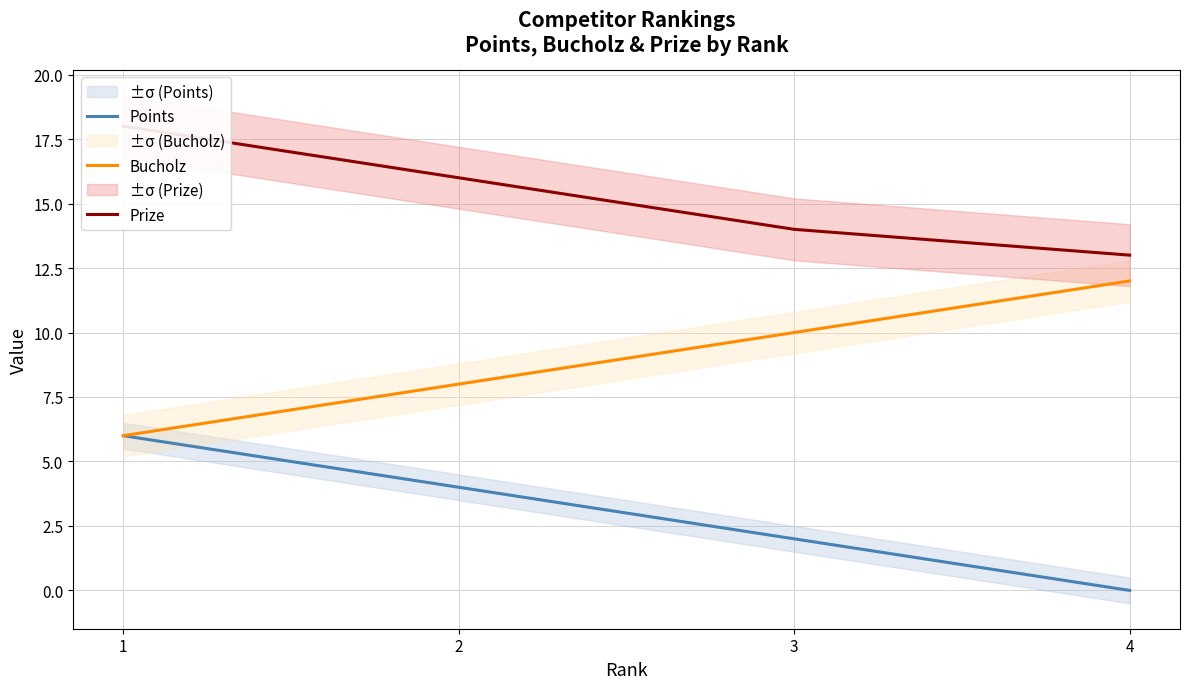

True or false: Bucholz and Points intersect in this chart.

False